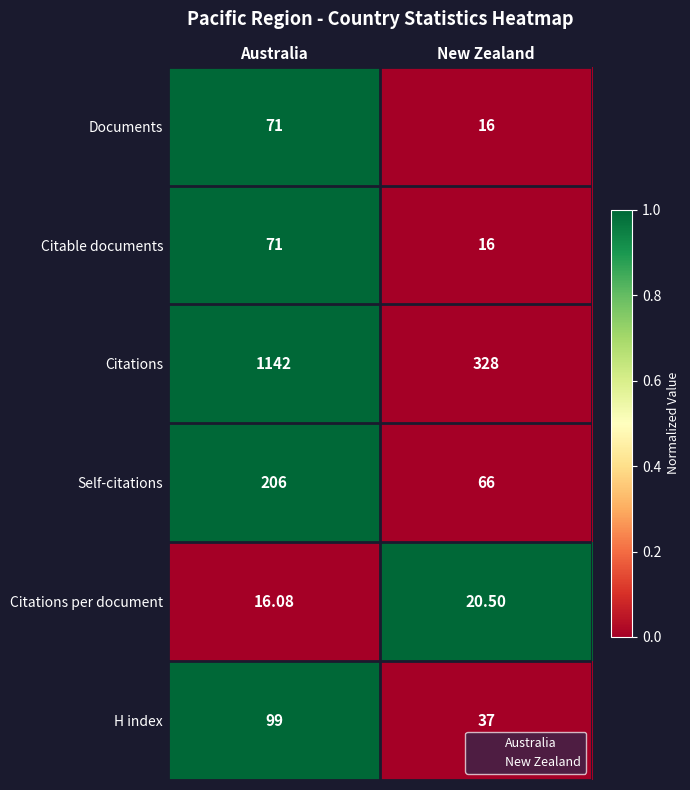

Between Australia and New Zealand, which series saw the biggest shift?

Citations